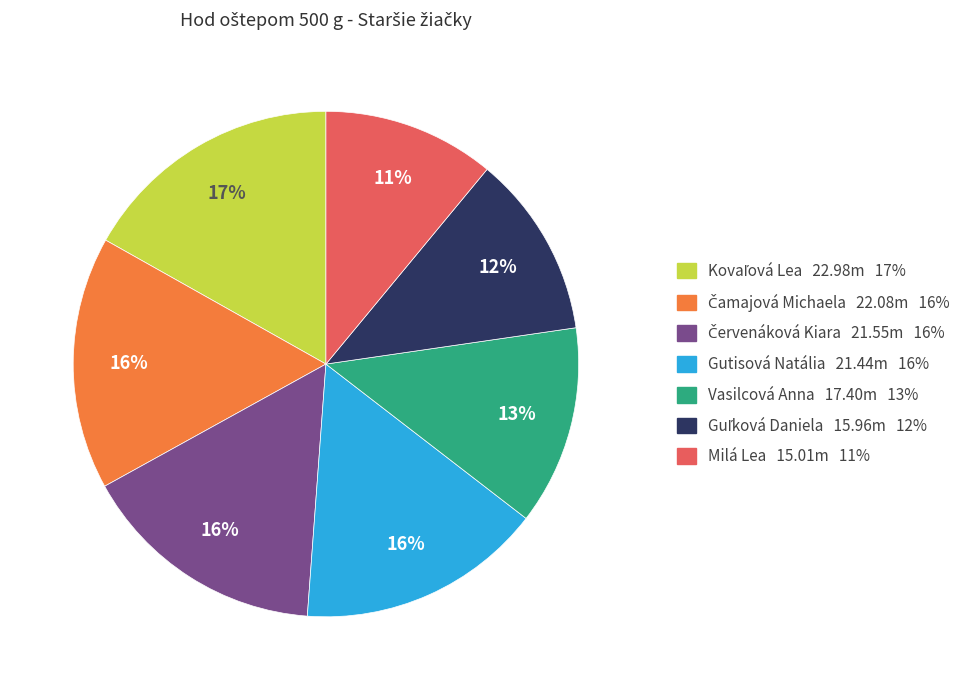

How many segments does this pie chart have?

7